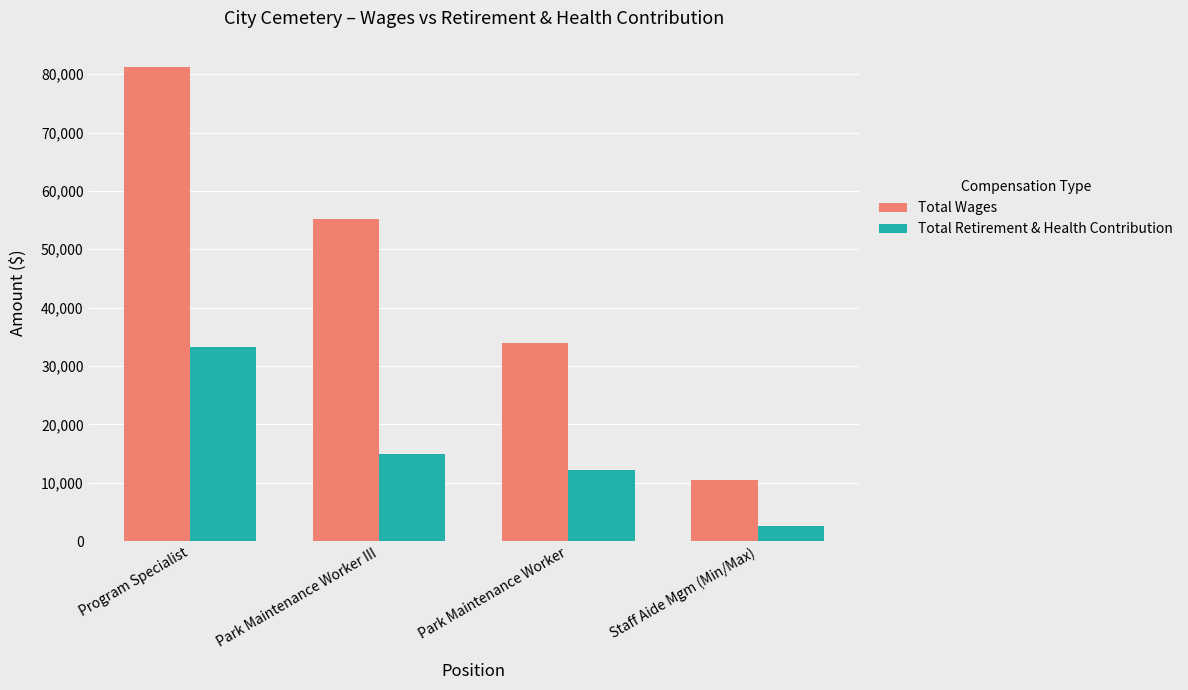

At how many categories does at least one series exceed 46751?

2